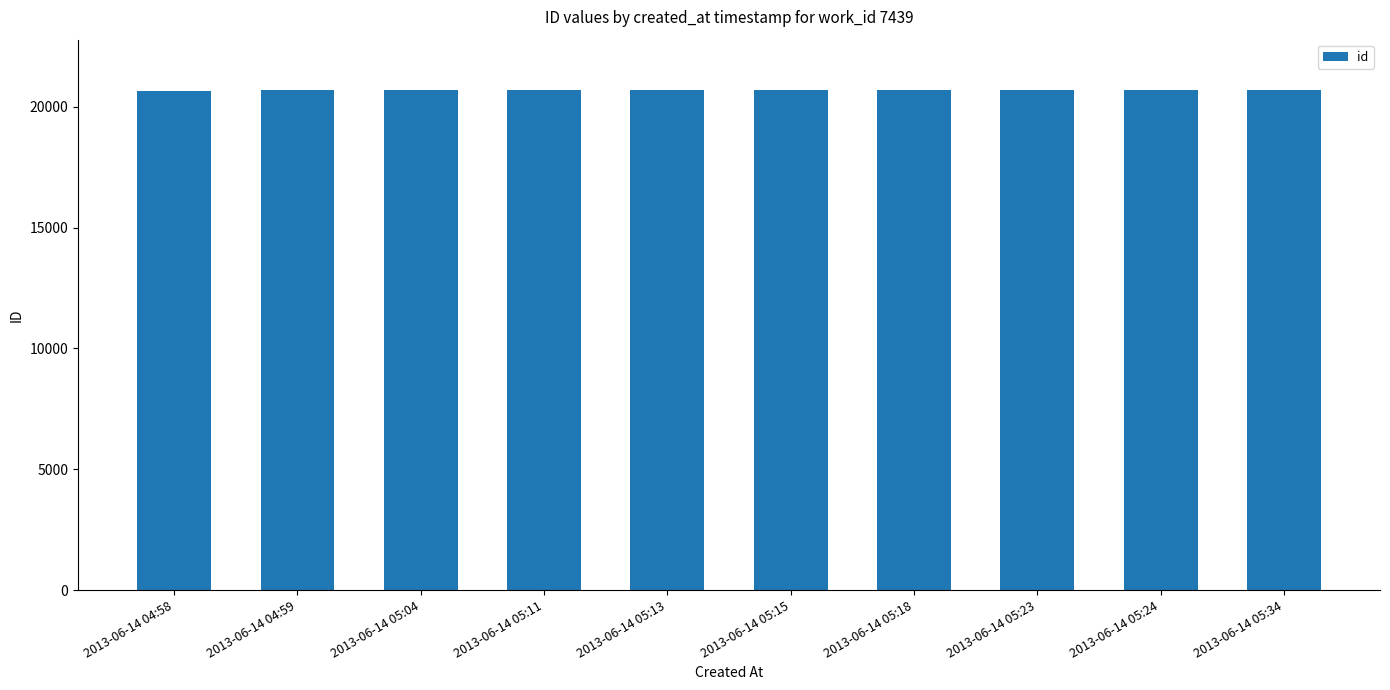

What position from the left is 2013-06-14 05:24?

9